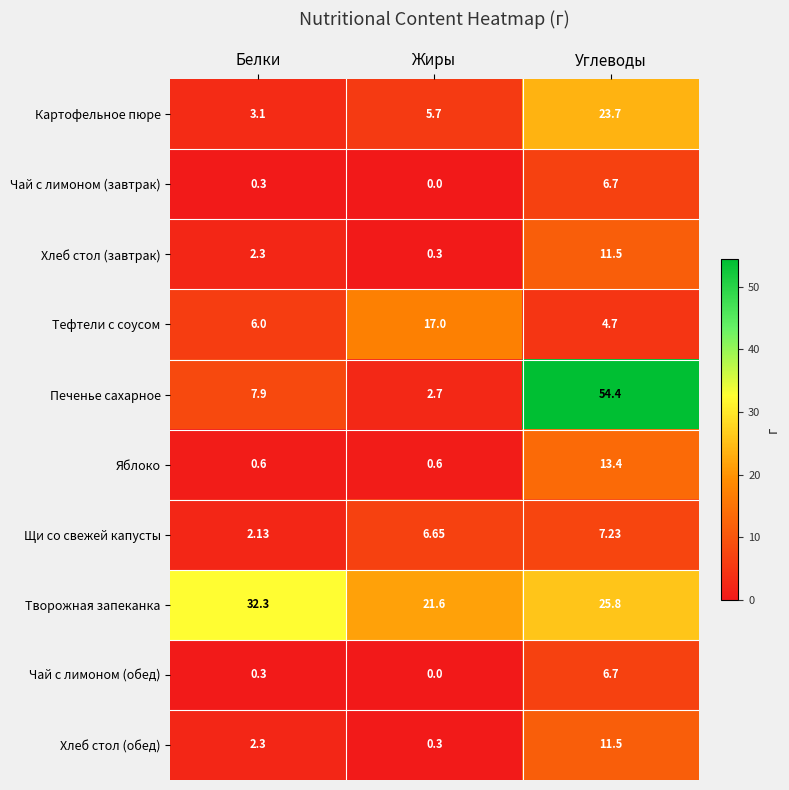

At which category is the sum across all series the highest?

Углеводы